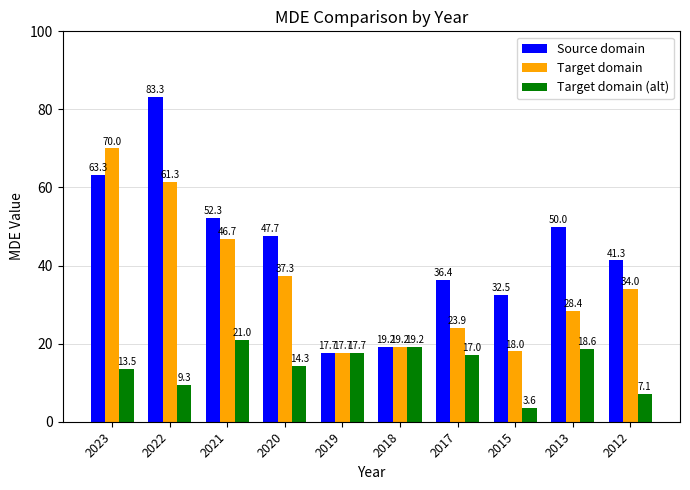

How many groups of bars are there?

10